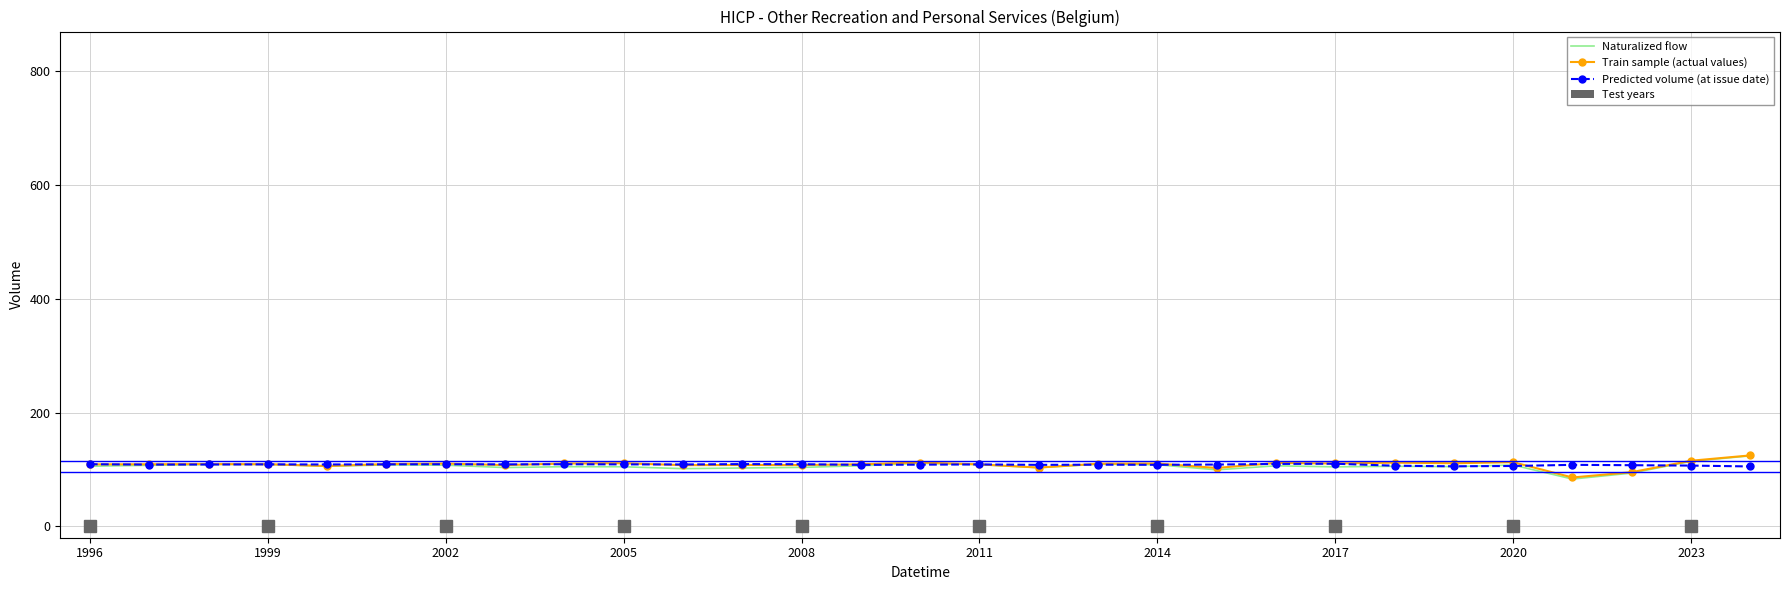

True or false: Naturalized flow and Train sample (actual values) intersect in this chart.

False